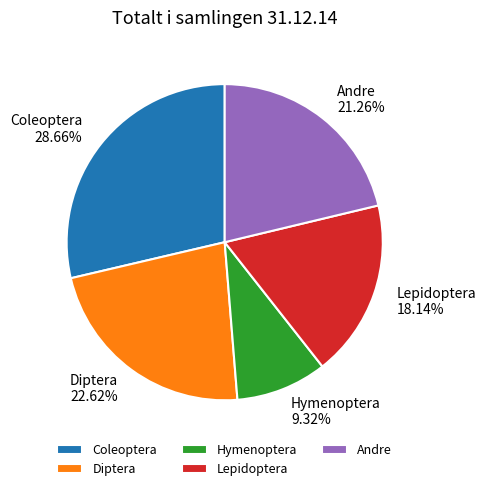

Approximately how many times larger is the value at Coleoptera compared to Andre?

1.3